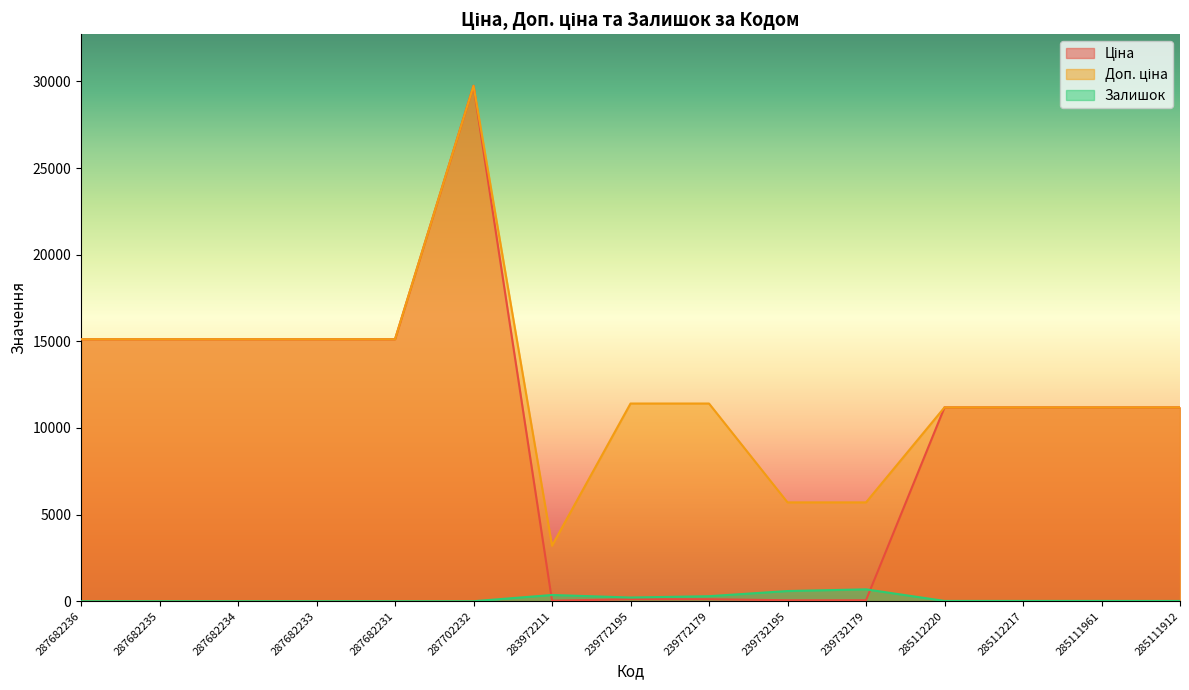

What is the total value across all series at 287682234?

30240.0